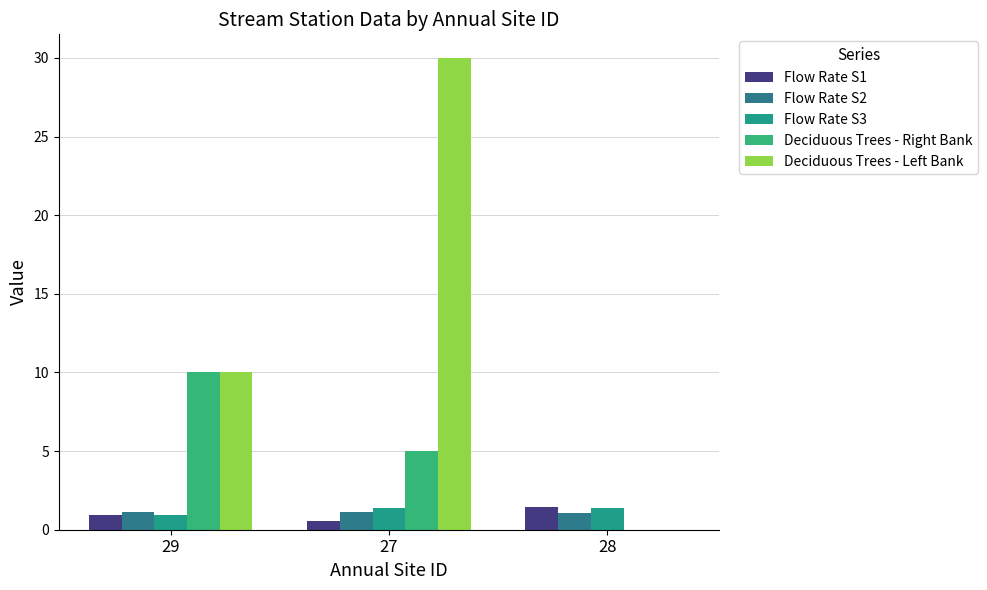

What is the label of the 2nd bar from the left?

27